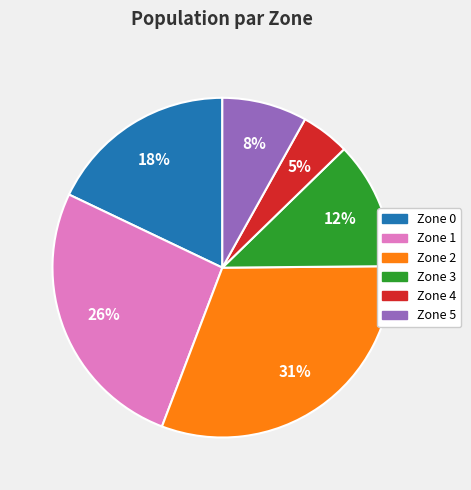

To the nearest percent, what is the average slice percentage?

17%